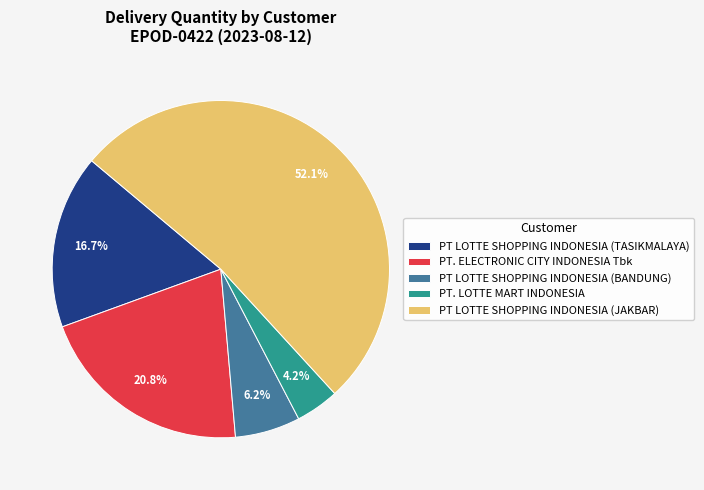

Count the number of slices in the pie.

5